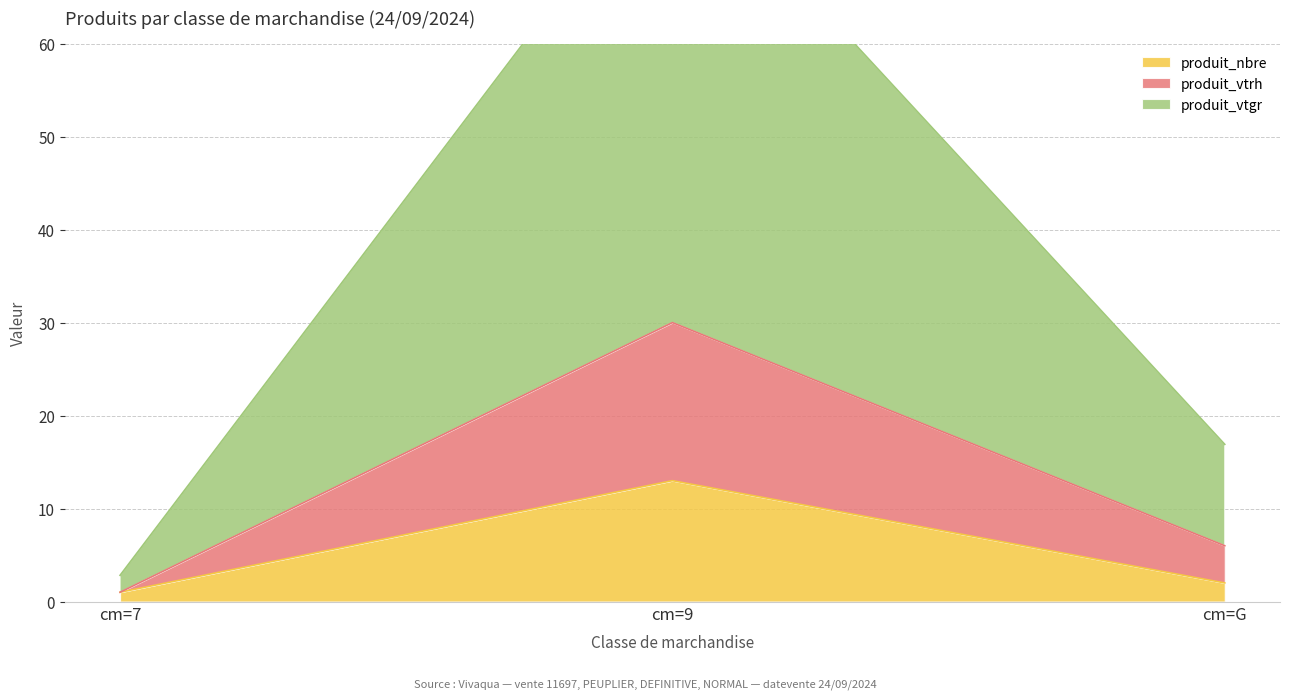

What is the highest value of the produit_nbre series?

13